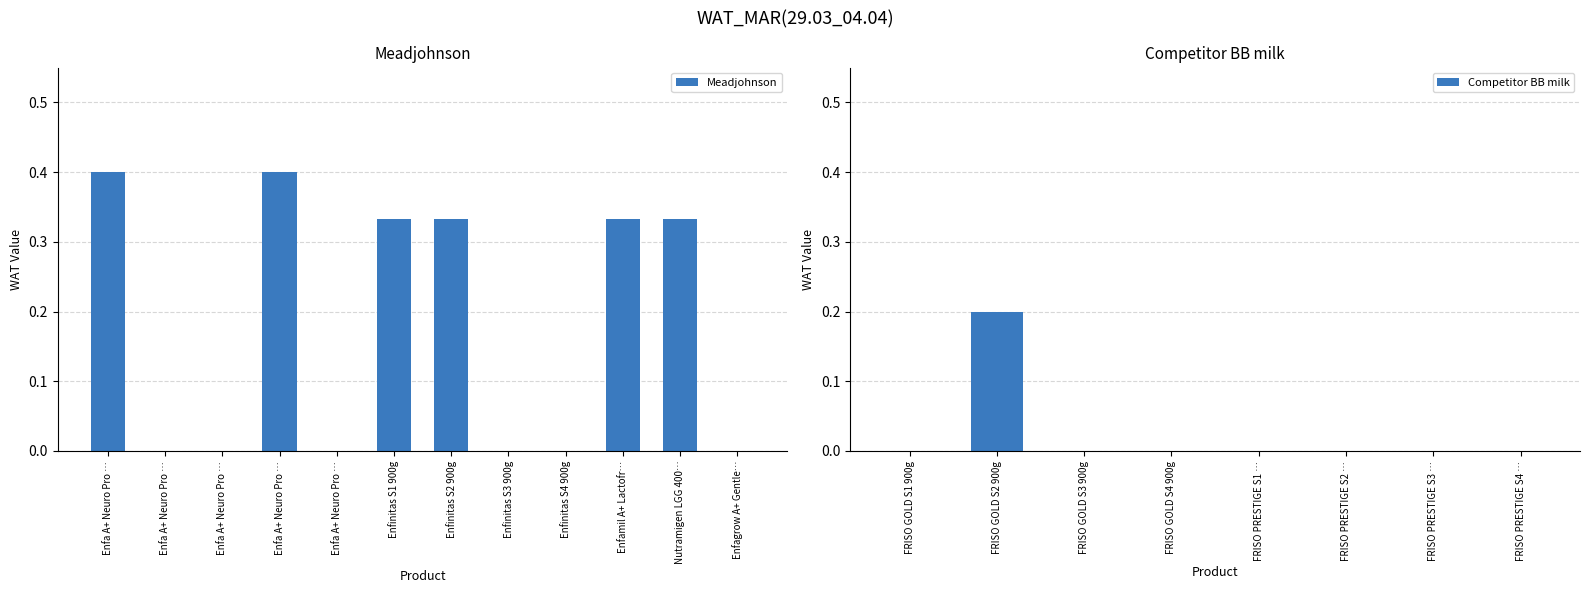

Which label corresponds to the smallest value in the chart?

Enfa A+ Neuro Pro Stage S2 900g